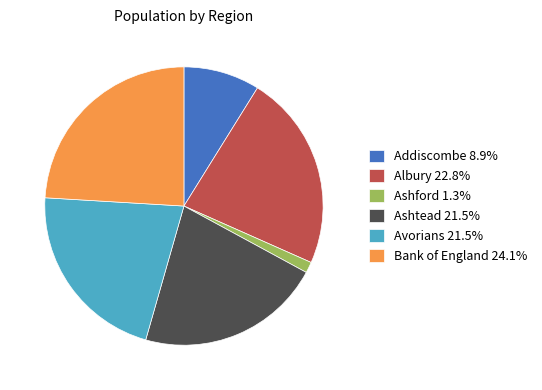

Does Ashtead 21.5% represent more than half of the total?

No